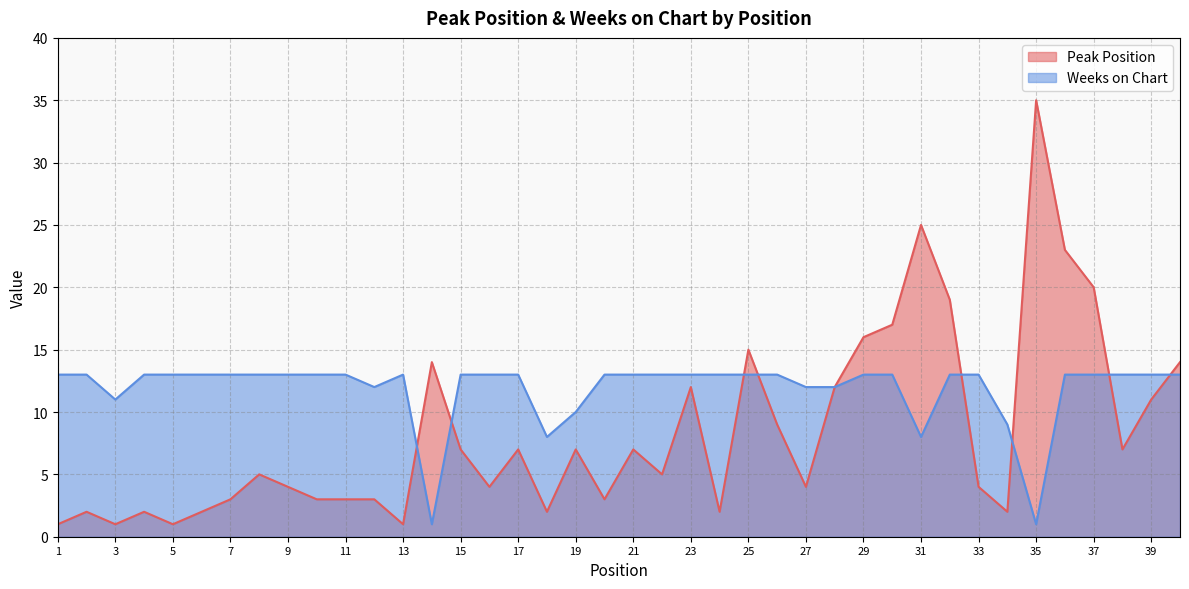

What is the difference between the maximum and minimum values in the Weeks on Chart series?

12